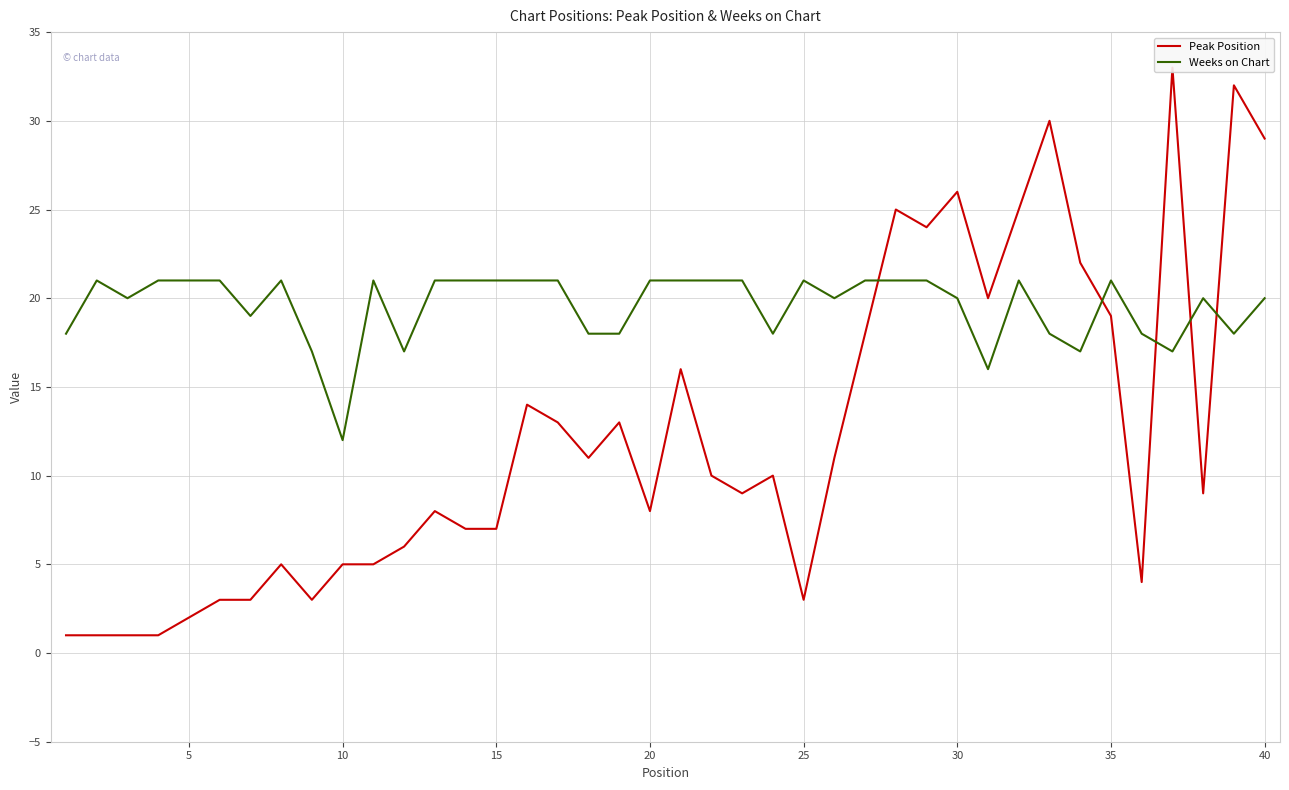

Which series has the largest total across all categories?

Weeks on Chart